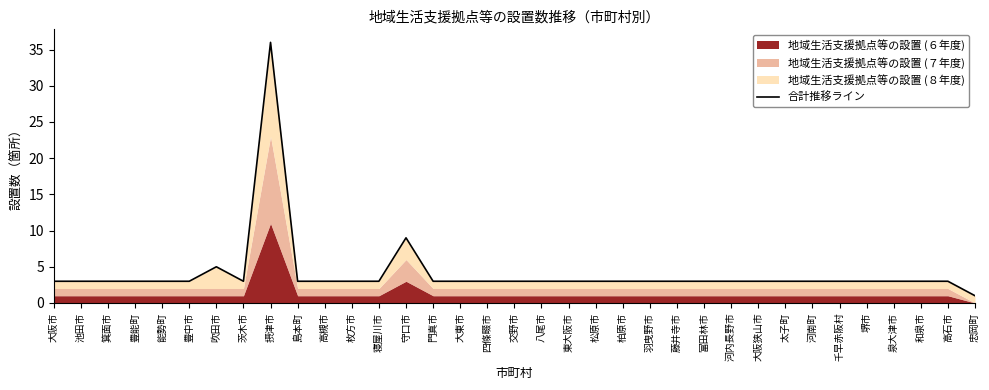

How many lines are shown in the chart?

1